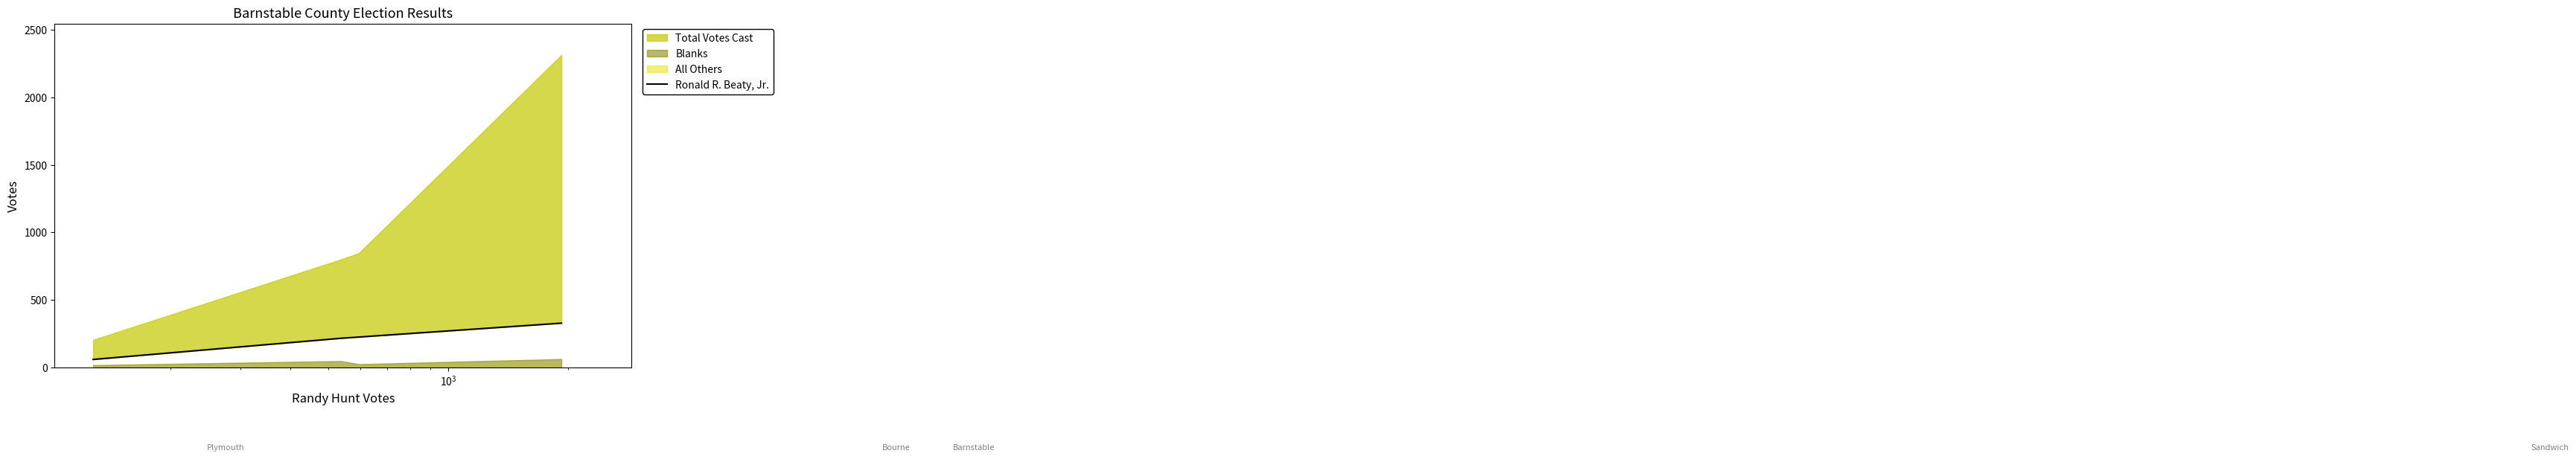

True or false: there are more than 0 points higher than both neighbors.

False